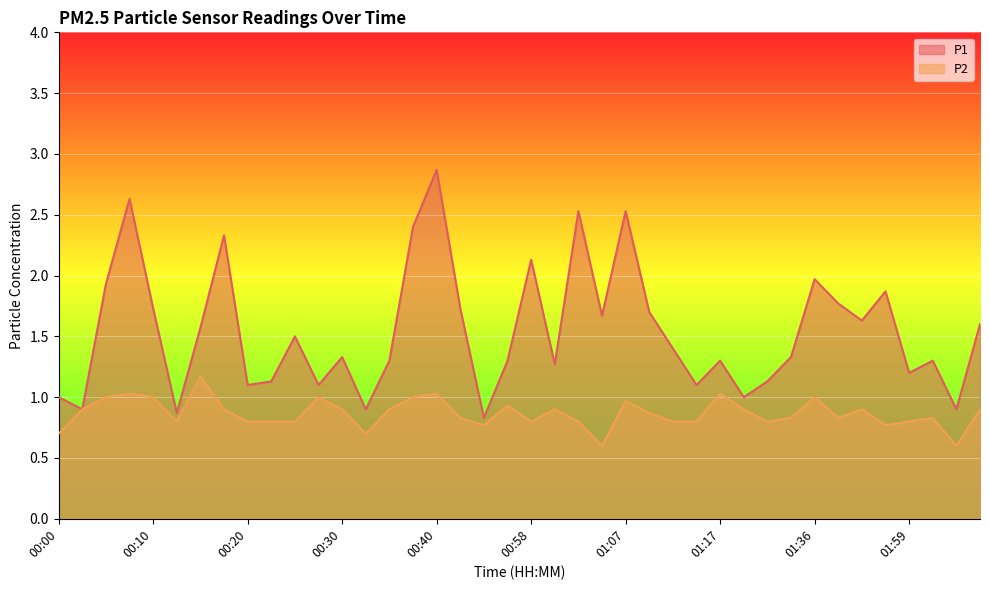

Count the number of categories in the chart.

40